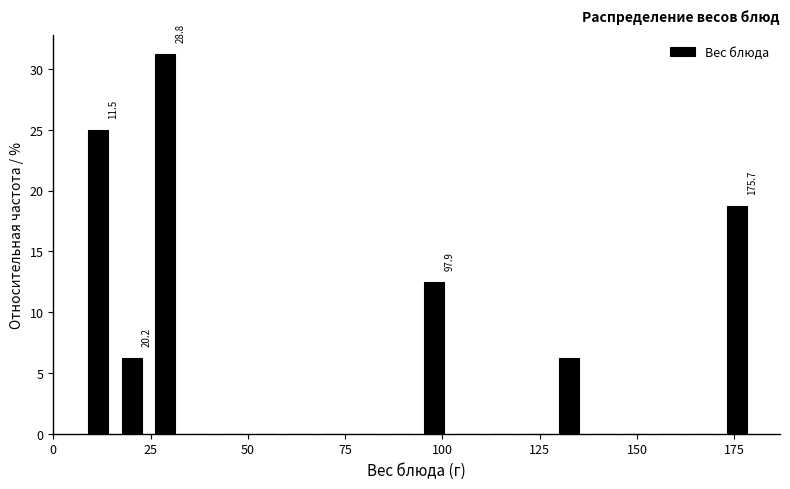

Read against the x-axis, roughly where is the centre of the tallest bar?

30